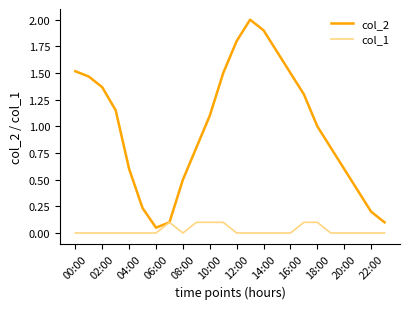

At how many categories does at least one series exceed 0?

24